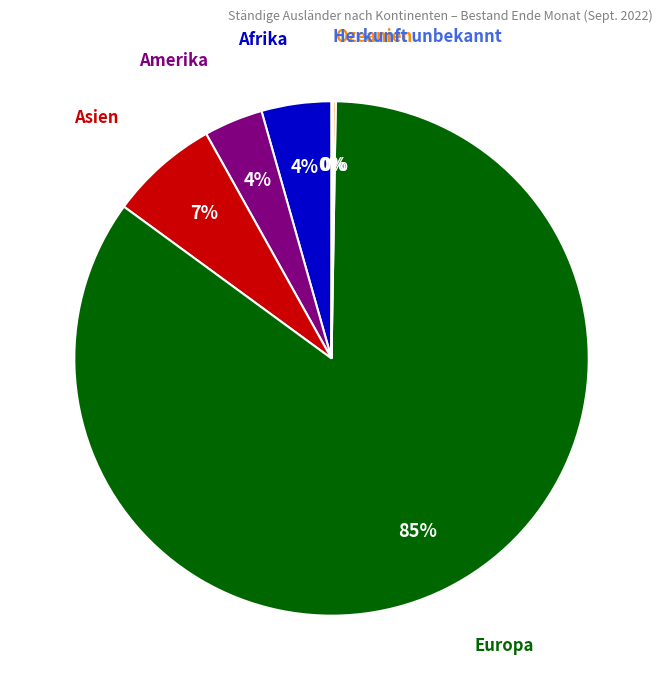

Is there a majority slice in this chart?

Yes